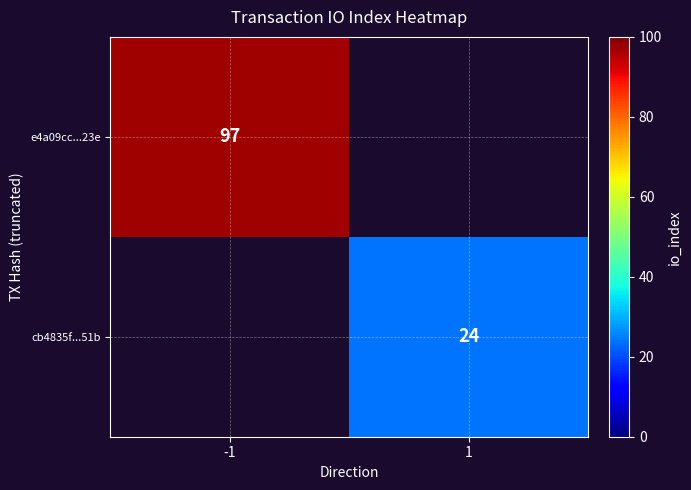

The e4a09cc...23e series shows 48.7 at -1. True or false?

False